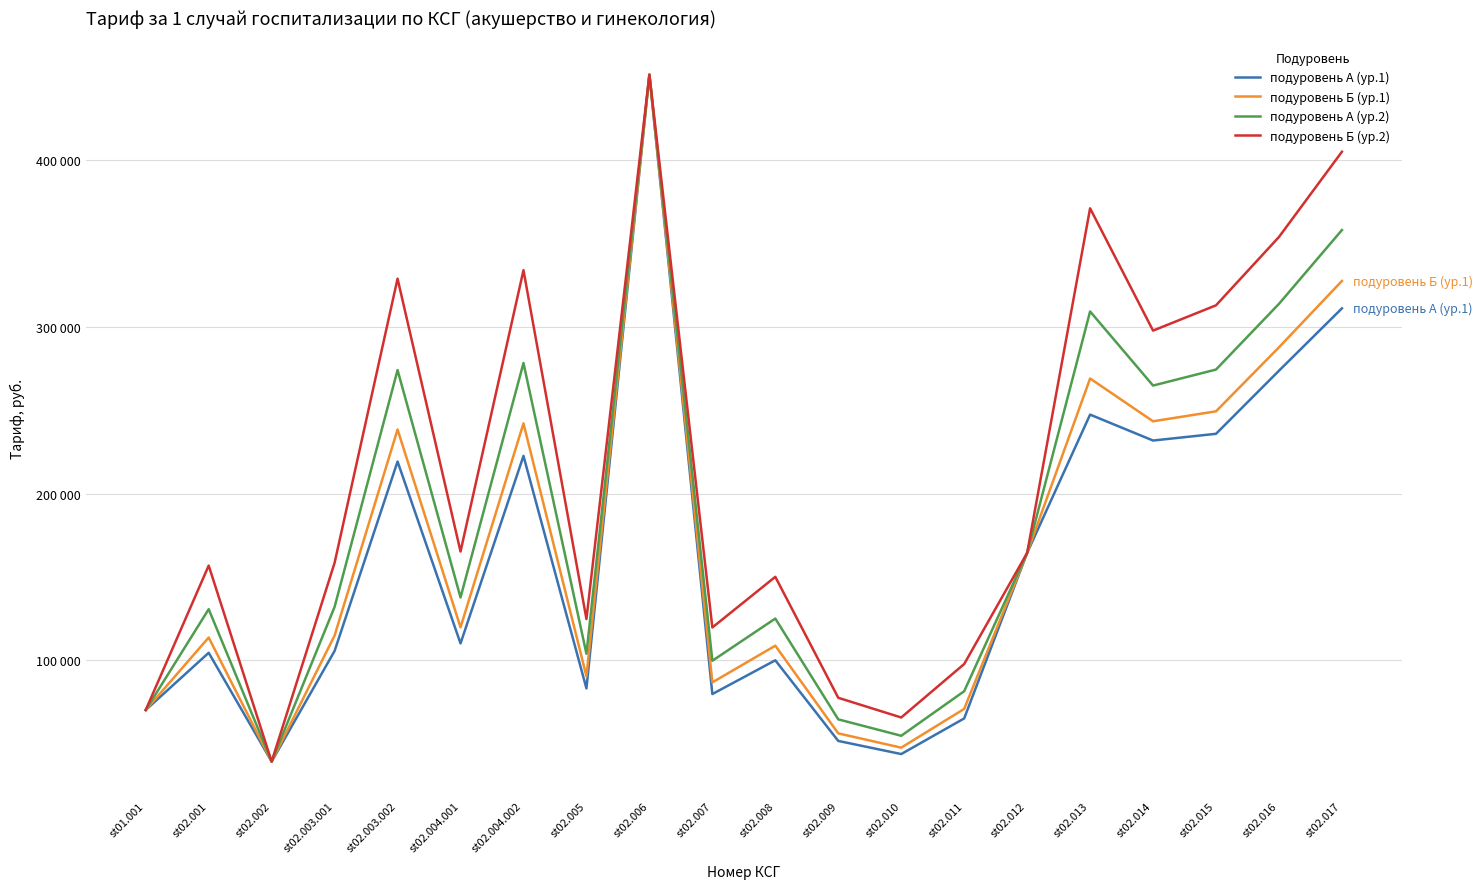

What is the sum of the подуровень Б (ур.2) values at st02.017 and st02.009?

482438.5